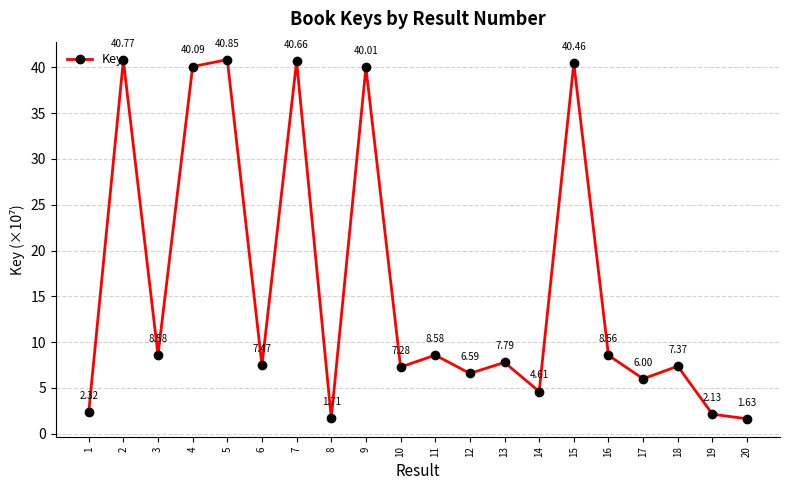

How many data points does each series have?

20